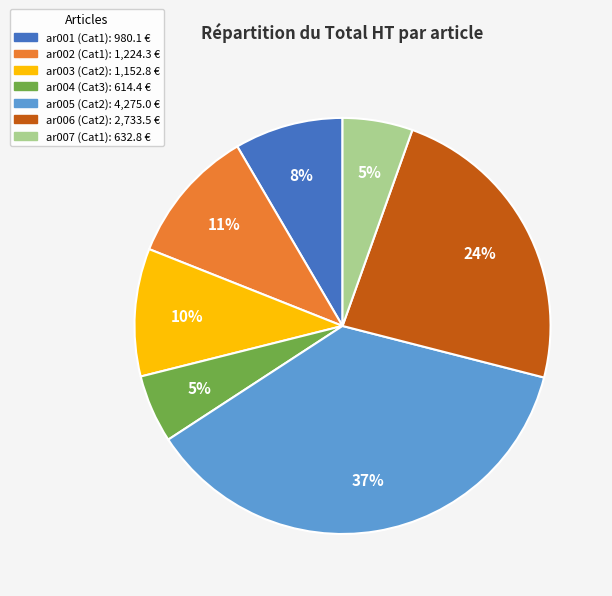

Is it true that ar005 (Cat2) is 37% of the pie?

True